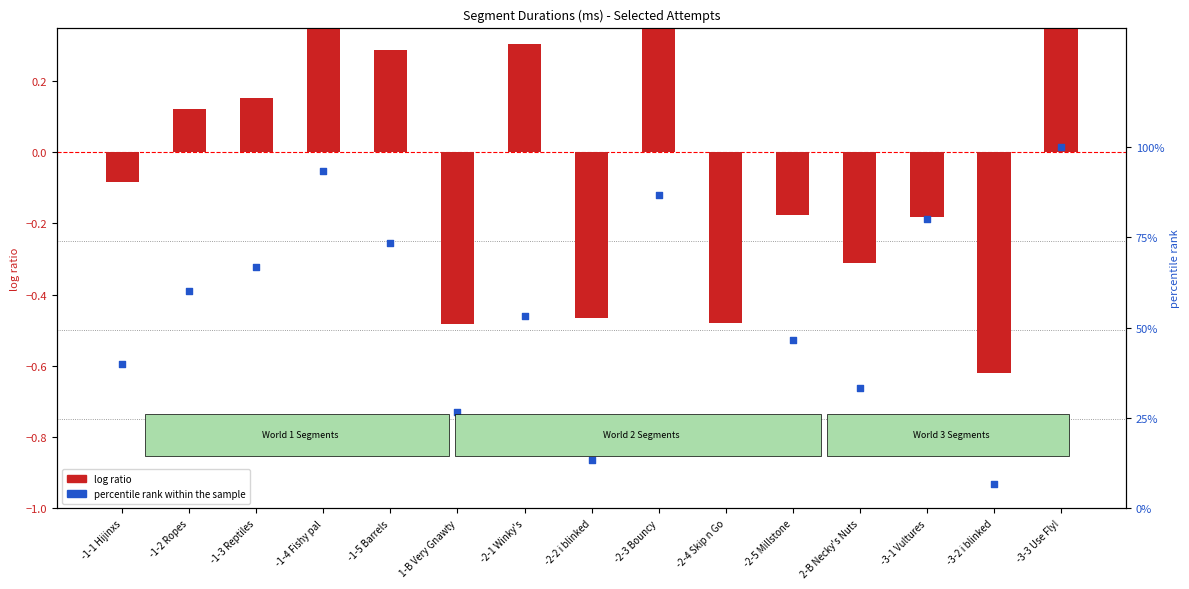

Which series has the largest total across all categories?

percentile rank within the sample